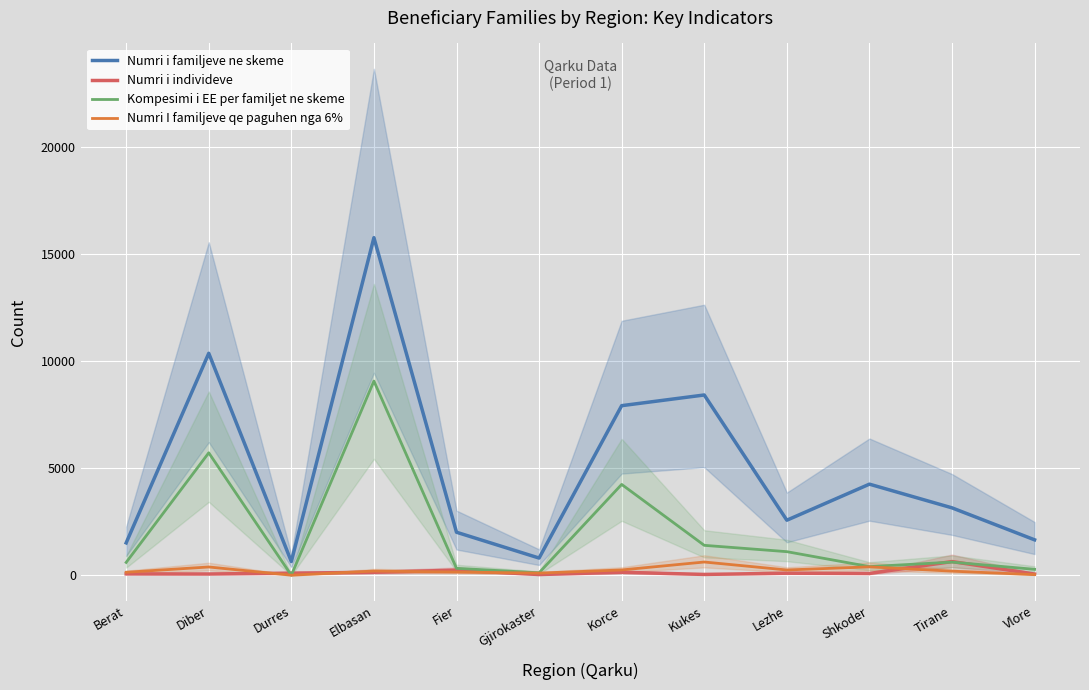

What is the maximum value shown in the chart?

15772